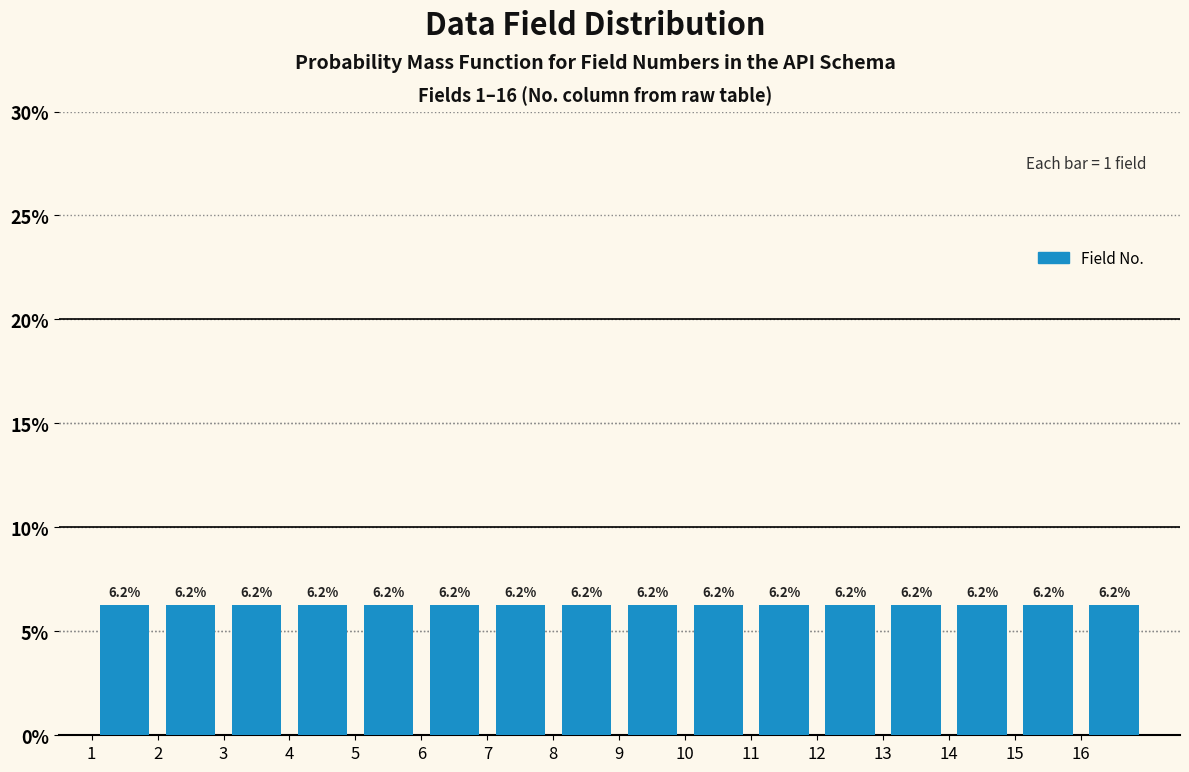

What is the height of the bar covering 6 to 7 on the x-axis?

6.2